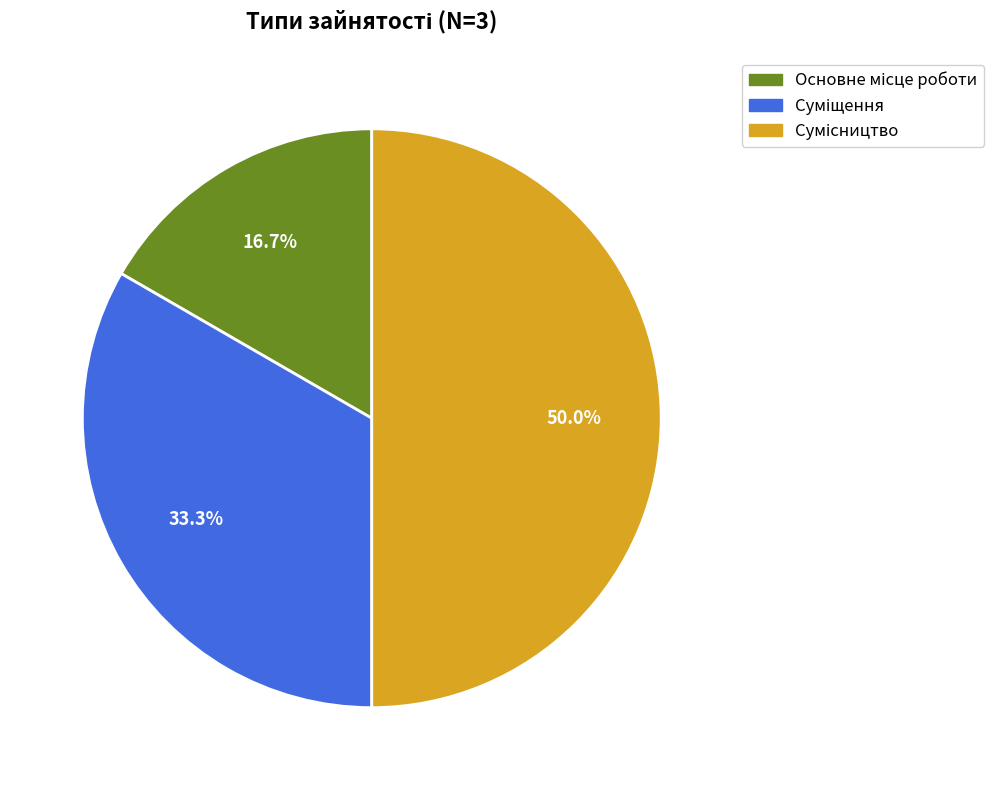

The Основне місце роботи slice represents 30% of the pie. True or false?

False